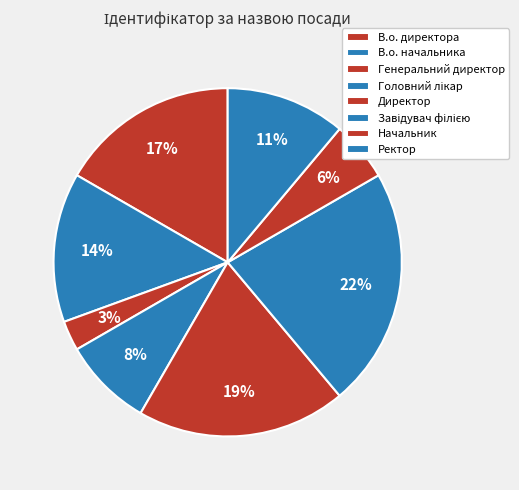

Which has a higher value, Директор or Ректор?

Директор